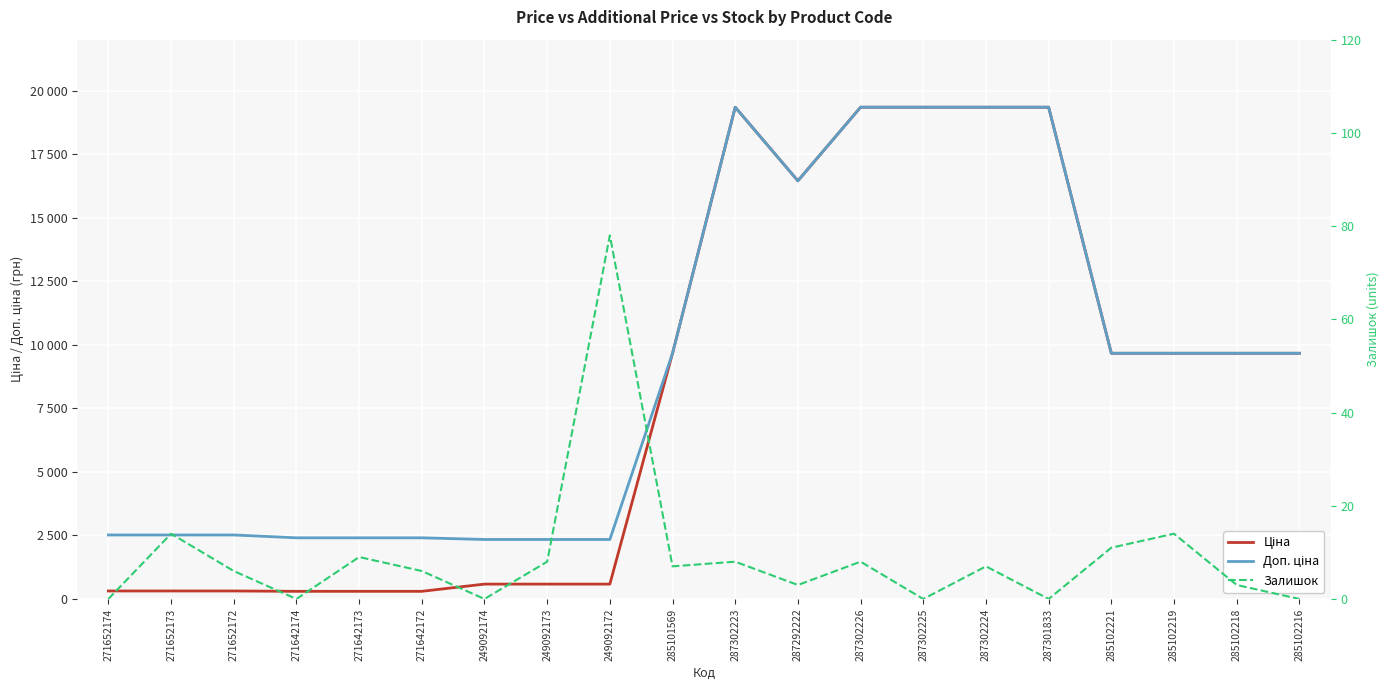

At which label does Доп. ціна first exceed 9664?

285101569